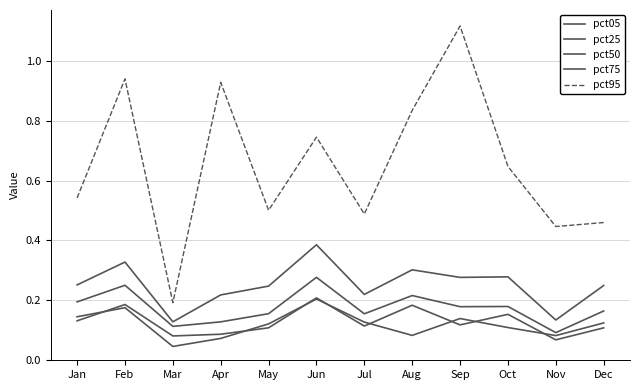

How many interior local valleys does the pct95 series have?

4